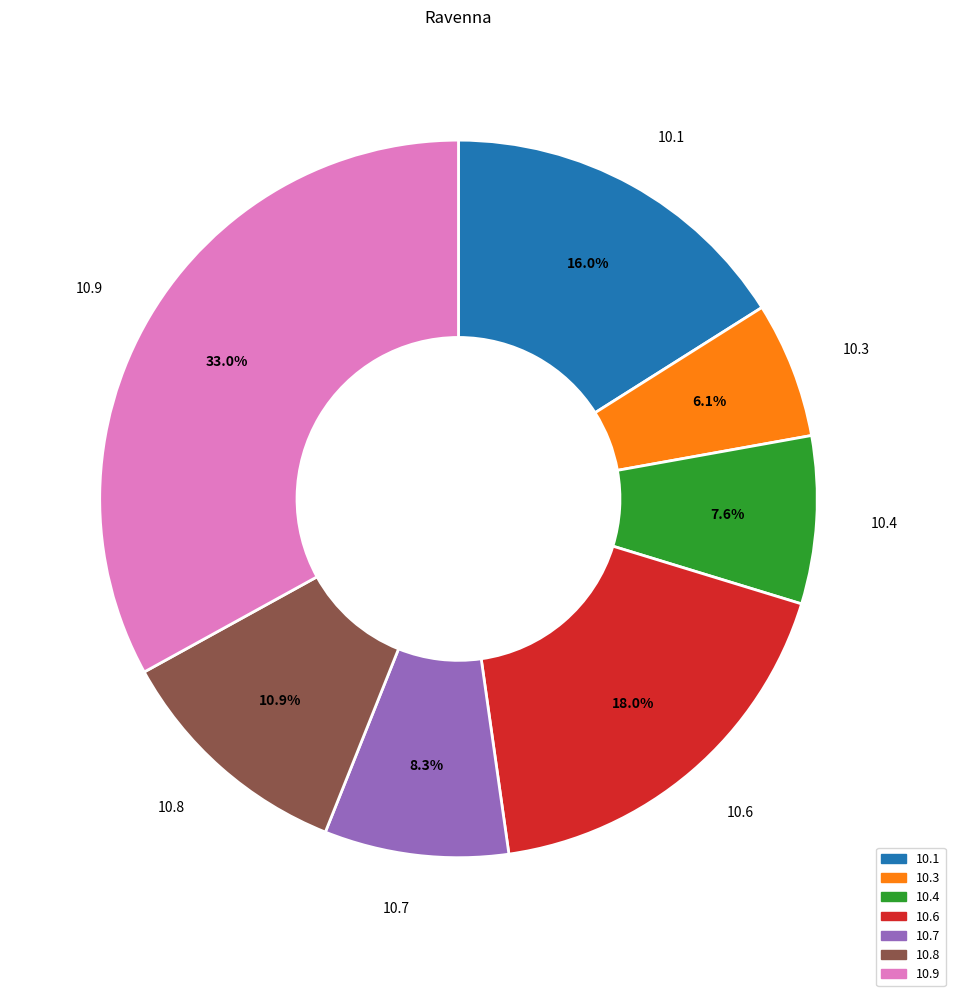

To the nearest percent, what is the average slice percentage?

14%